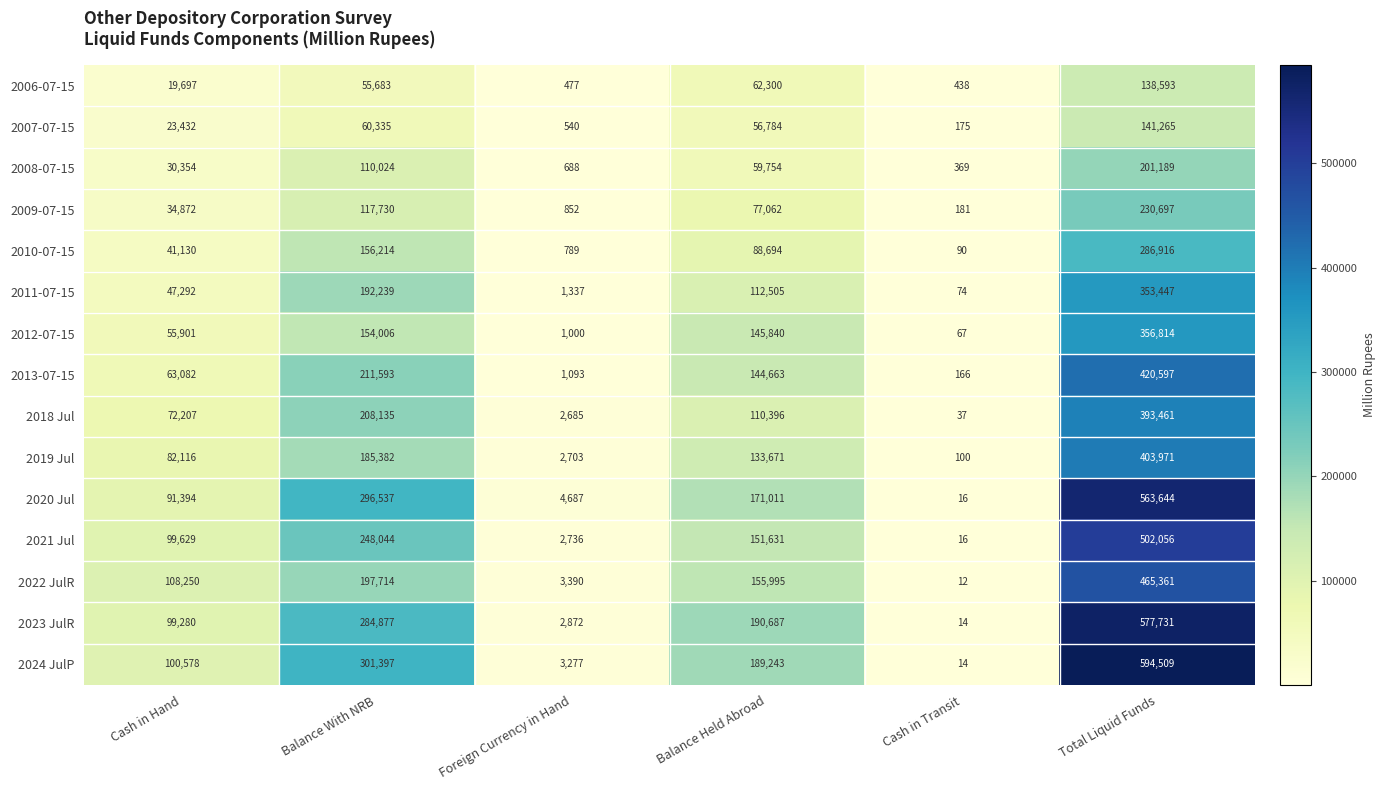

Where does the 2022 JulR series first go above 155995?

Balance With NRB